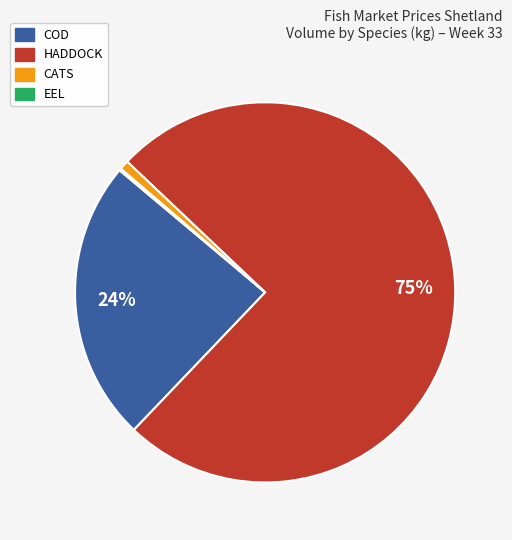

Does any single category account for the majority?

Yes